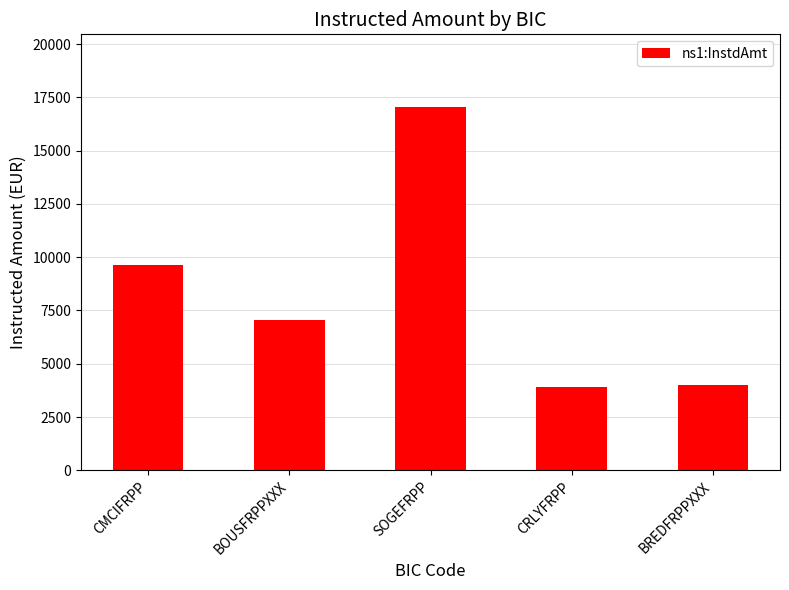

True or false: the data shows 9632.6 at CMCIFRPP.

True